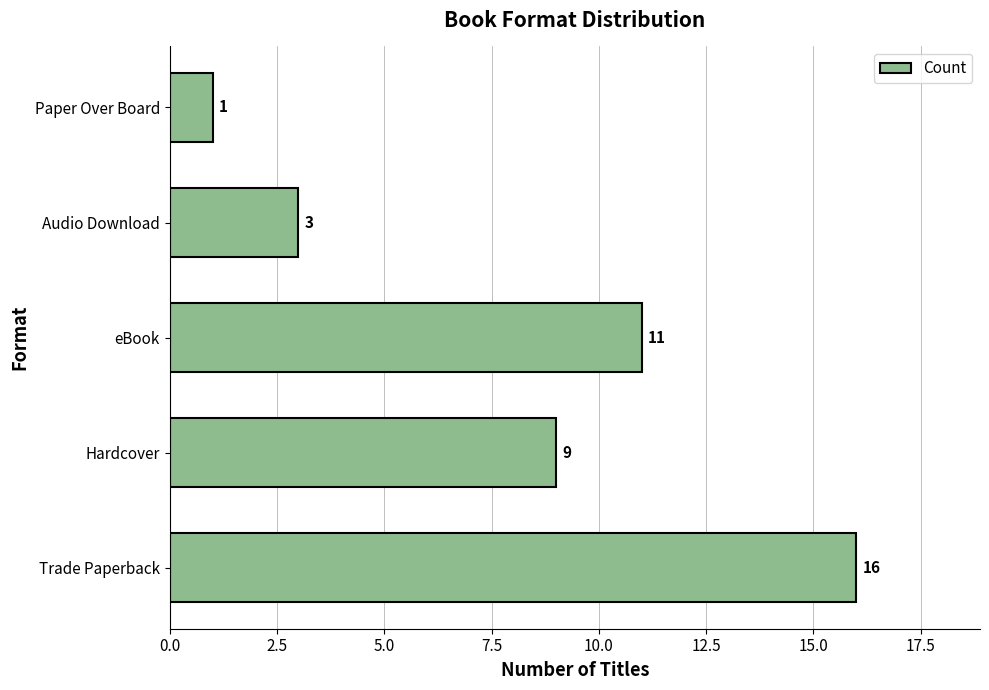

Reading bottom to top, transcribe all the data shown in this chart.

Trade Paperback=16	Hardcover=9	eBook=11	Audio Download=3	Paper Over Board=1